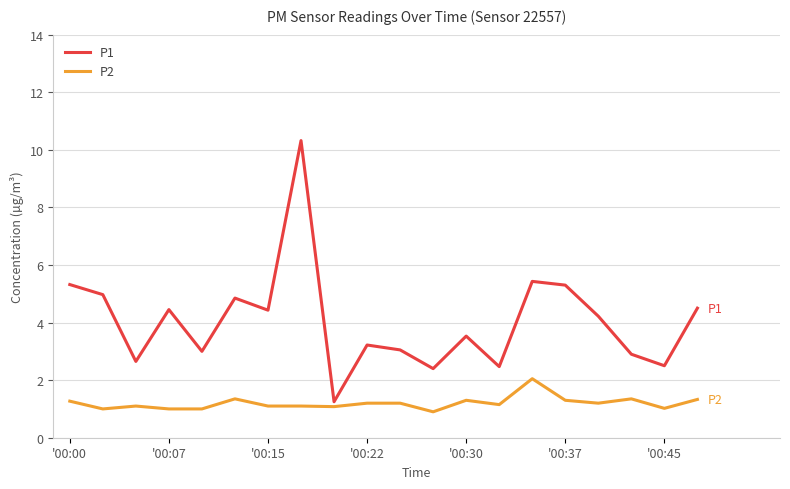

Which series has the widest spread of values?

P1